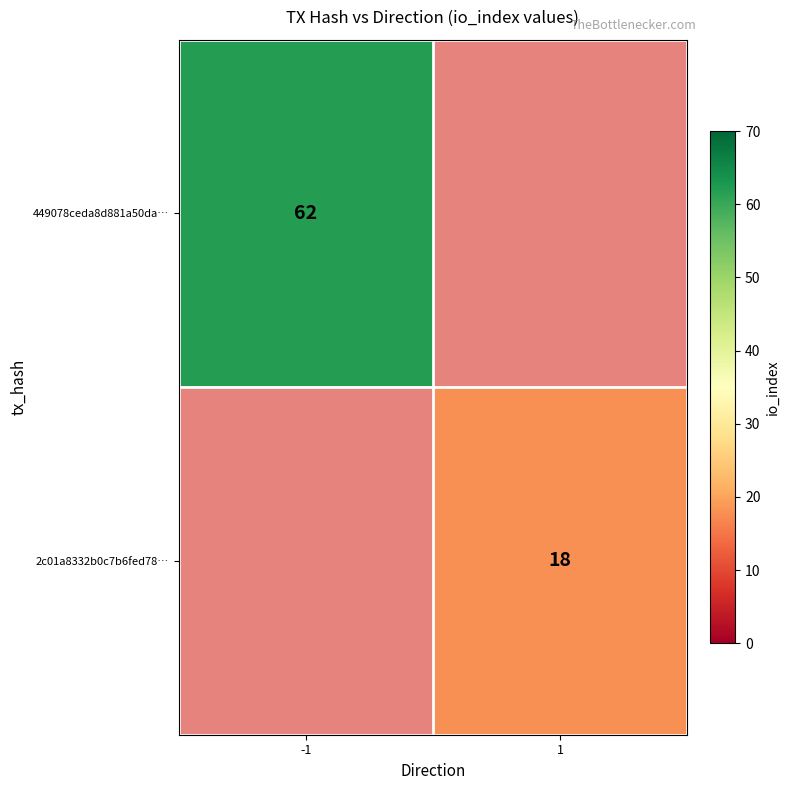

The 449078ceda8d881a50da… series shows 62 at -1. True or false?

True